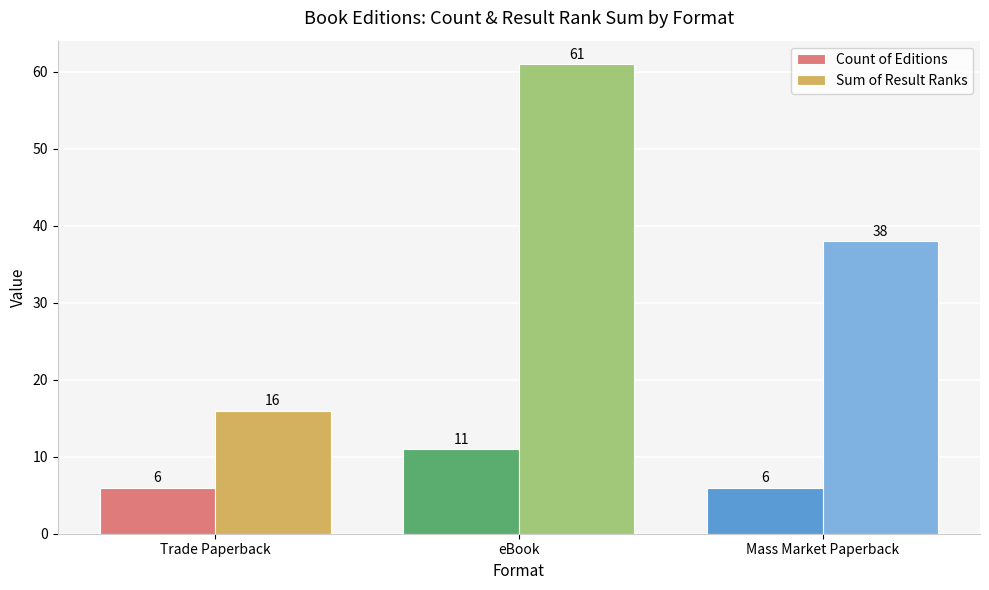

Rank the series by their maximum value, from lowest to highest.

Count of Editions, Sum of Result Ranks